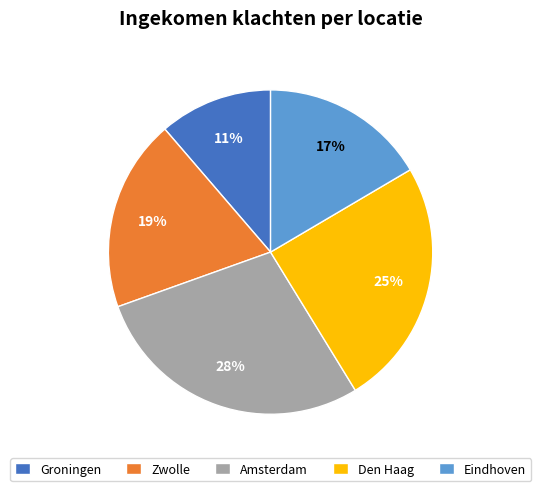

To the nearest percent, what is the difference between the largest and smallest slice percentages?

17%